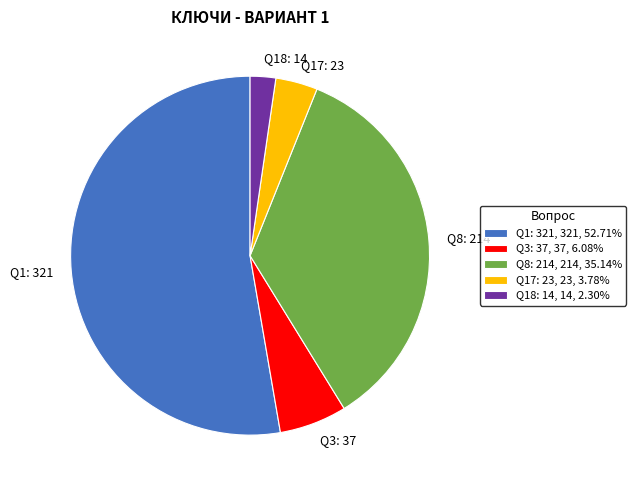

Is the sum of Q1: 321, 321, 52.71% and Q18: 14, 14, 2.30% greater than half?

Yes